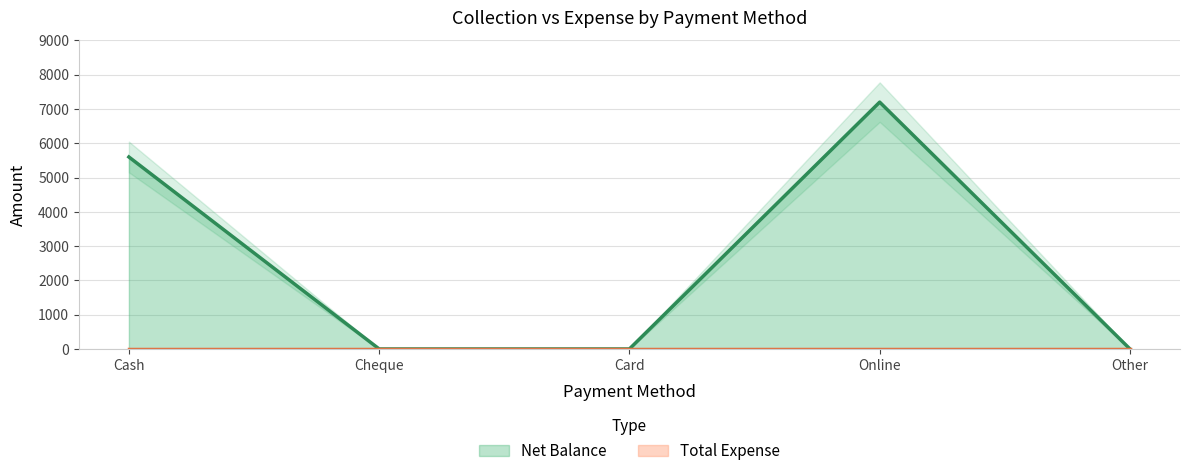

How many values are between 0 and 5600?

4